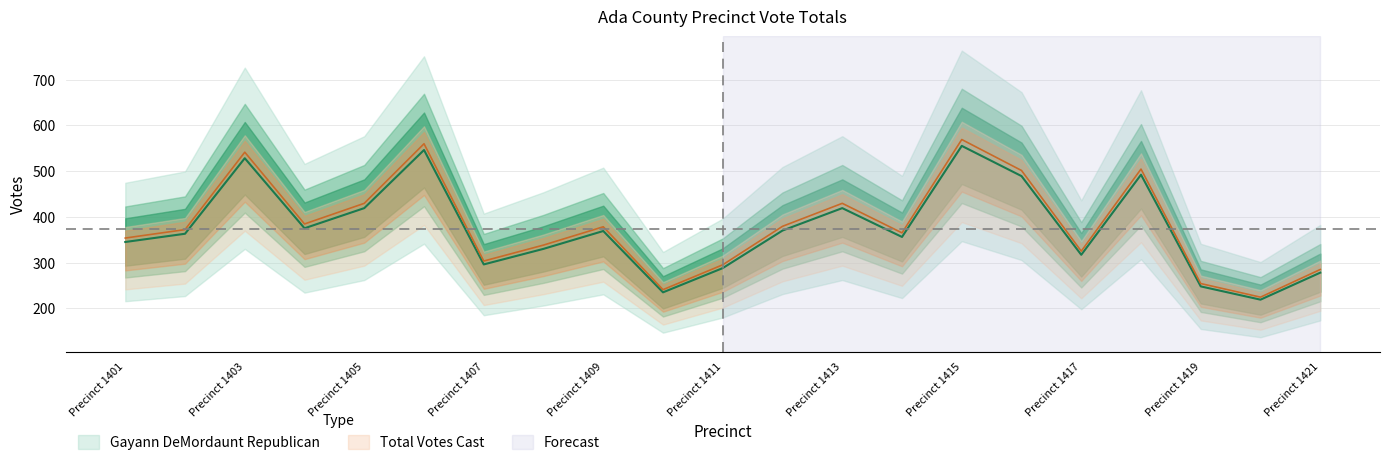

Read the Gayann DeMordaunt Republican value at Precinct 1410.

235.0